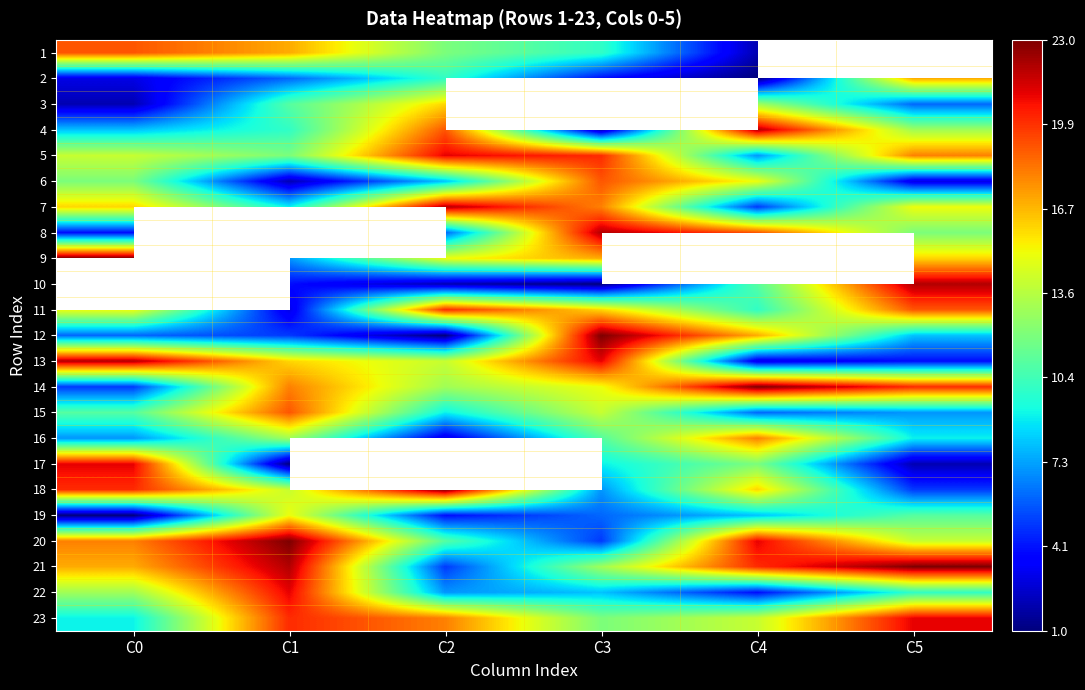

What is the sum of all 23 values?

94.0